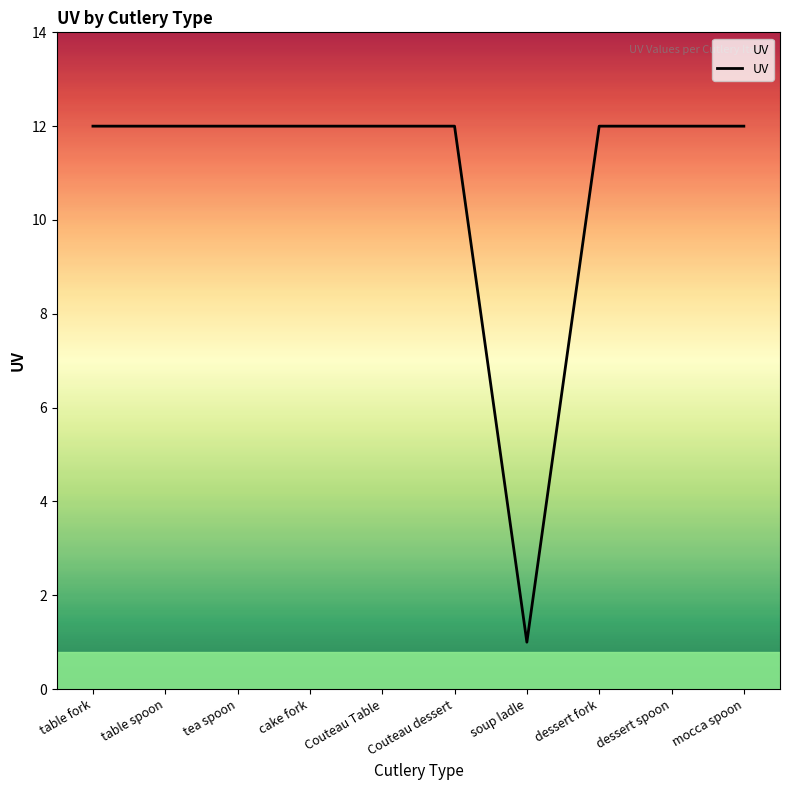

What position from the right is cake fork?

7